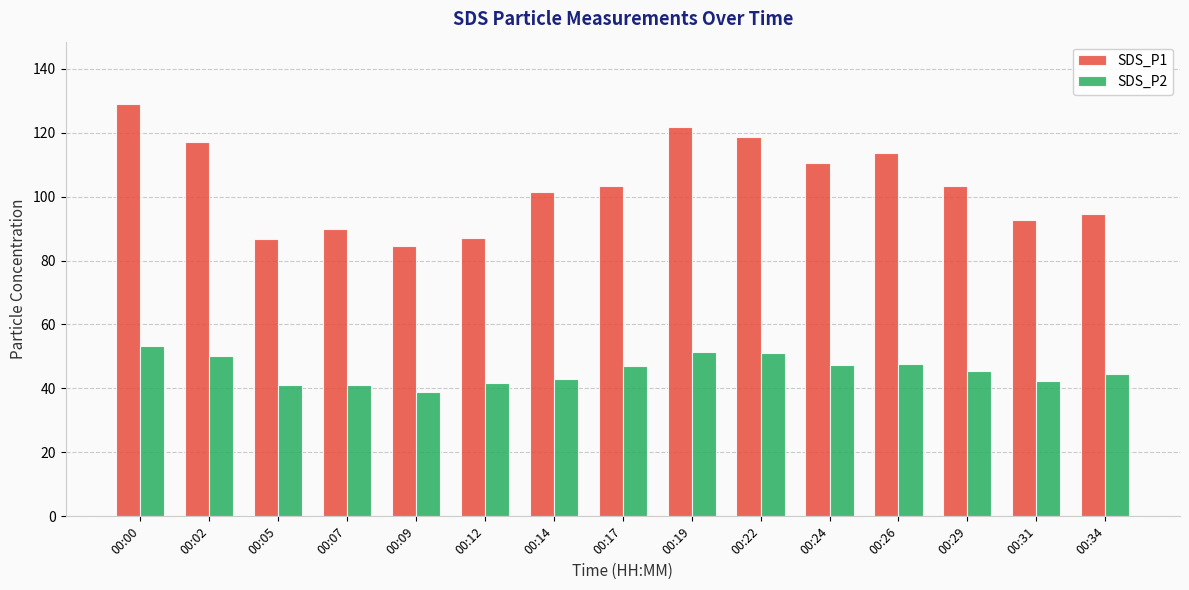

At how many categories does at least one series exceed 81?

15